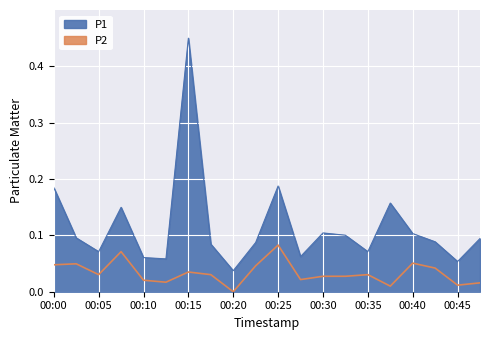

At 00:30, list the series in order from largest to smallest.

P1, P2